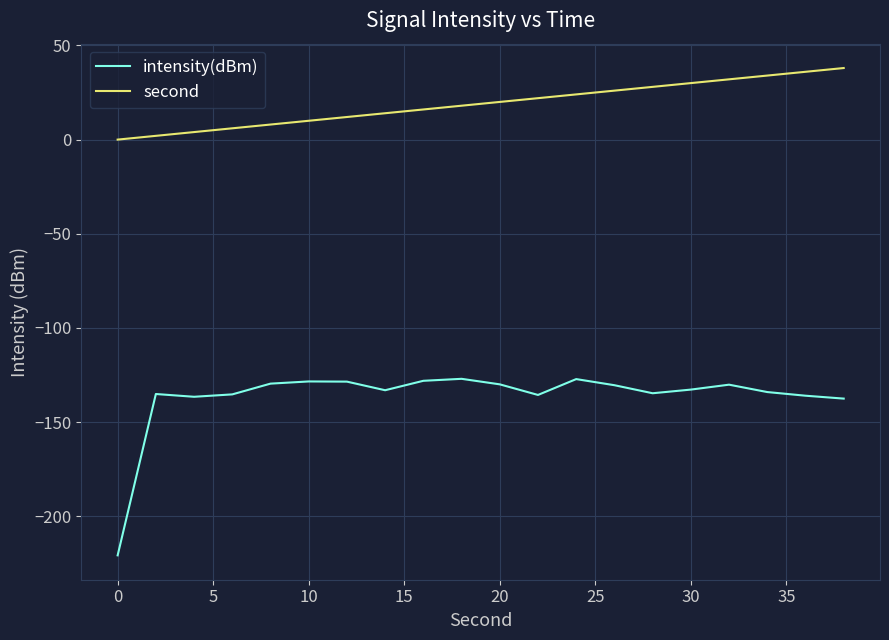

Rank the series by their average value, from highest to lowest.

second, intensity(dBm)